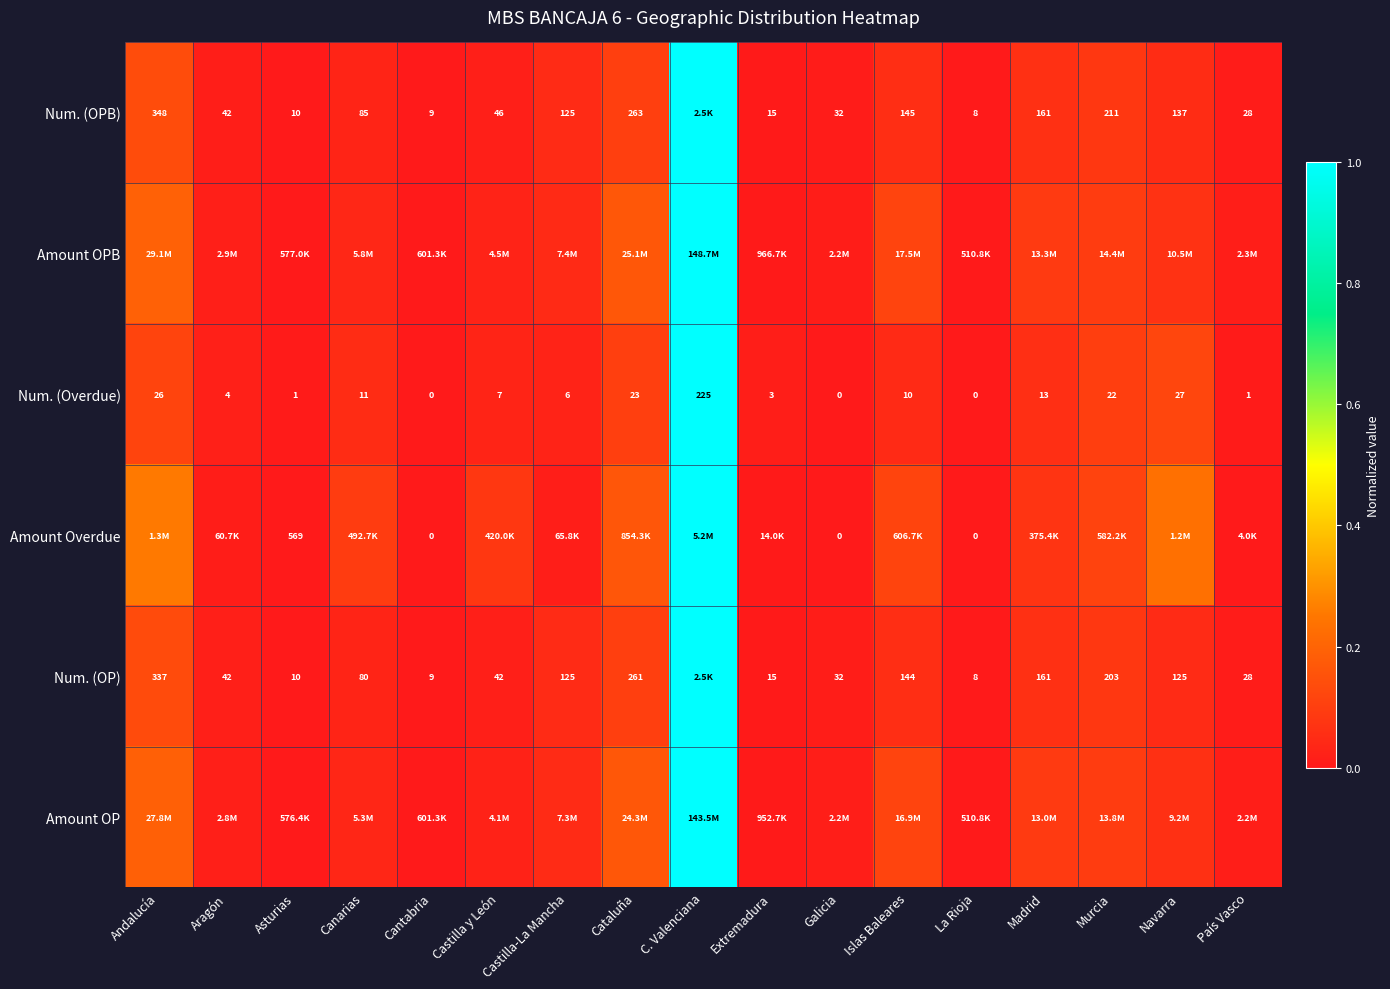

Is the value of Num. (OPB) at Murcia greater than the value of Num. (OP) at Extremadura?

Yes